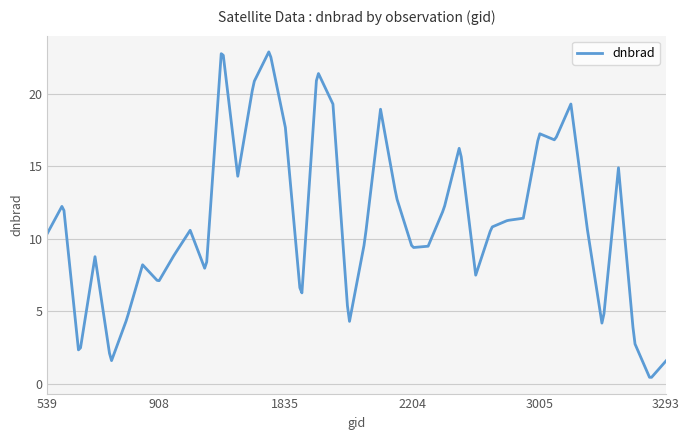

What is the difference between the maximum and minimum values?

22.5